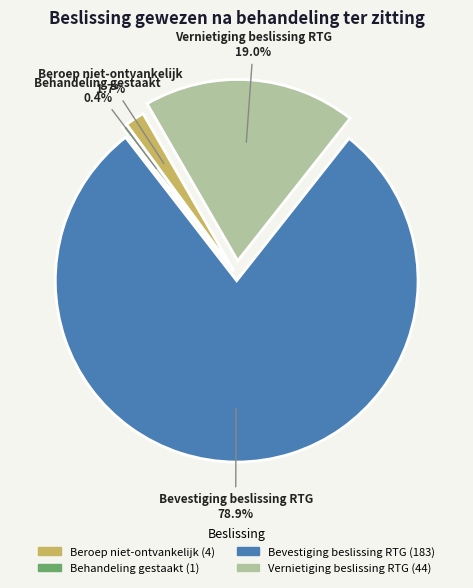

To the nearest percent, what is the average slice percentage?

25%